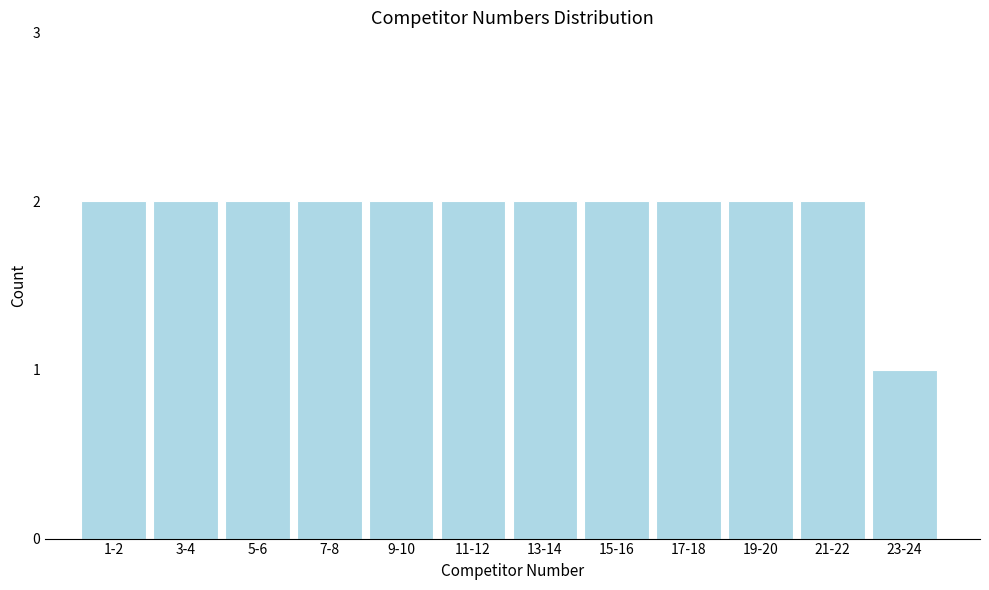

Reading left to right, list all the values displayed in this chart.

1-2=2	3-4=2	5-6=2	7-8=2	9-10=2	11-12=2	13-14=2	15-16=2	17-18=2	19-20=2	21-22=2	23-24=1